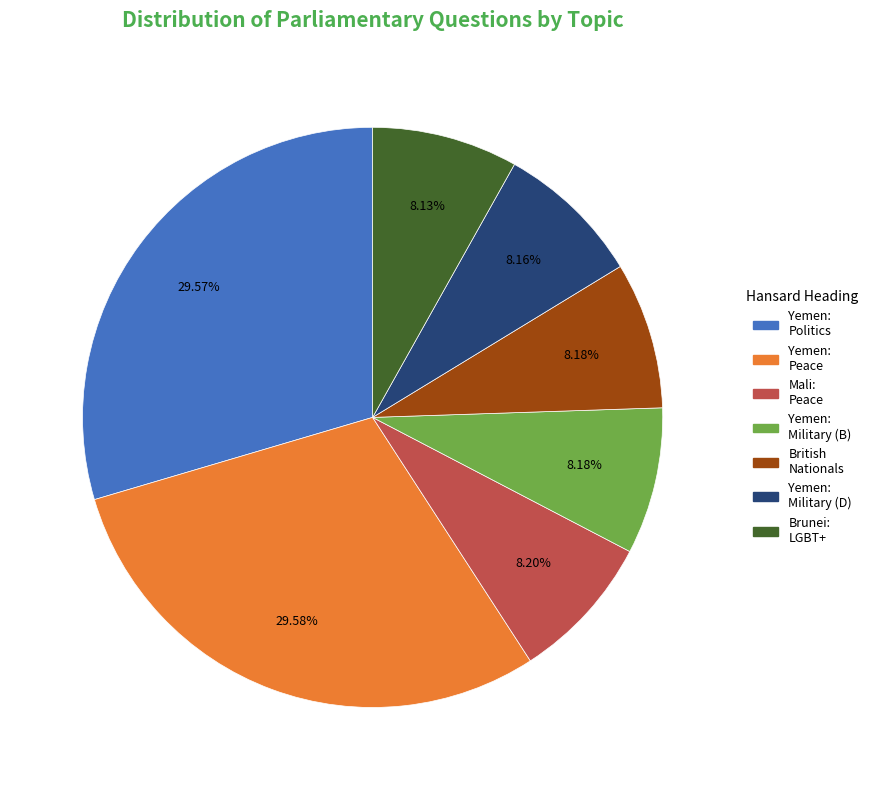

Is there any slice that represents more than half of the pie?

No